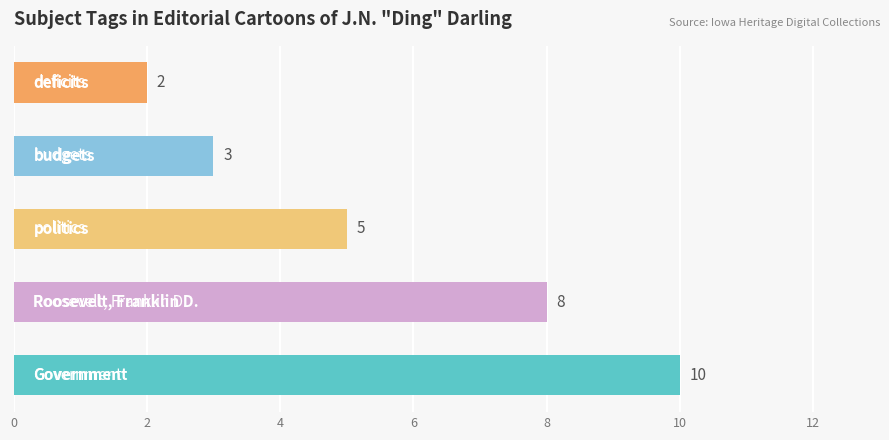

Are the bars horizontal?

Yes